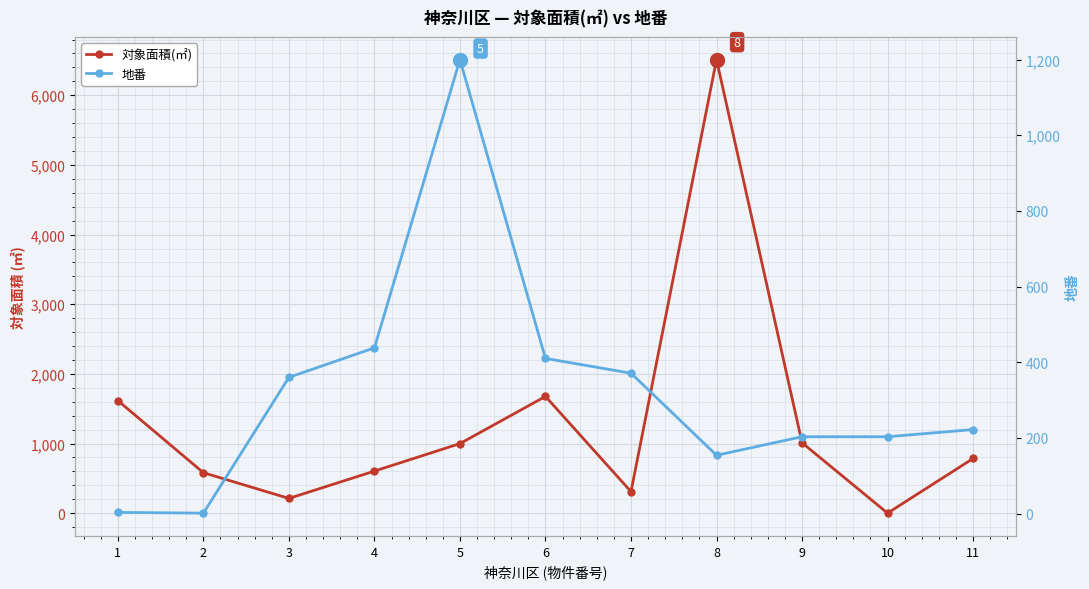

Rank the categories by 対象面積(㎡) value from lowest to highest.

10, 3, 7, 2, 4, 11, 5, 9, 1, 6, 8